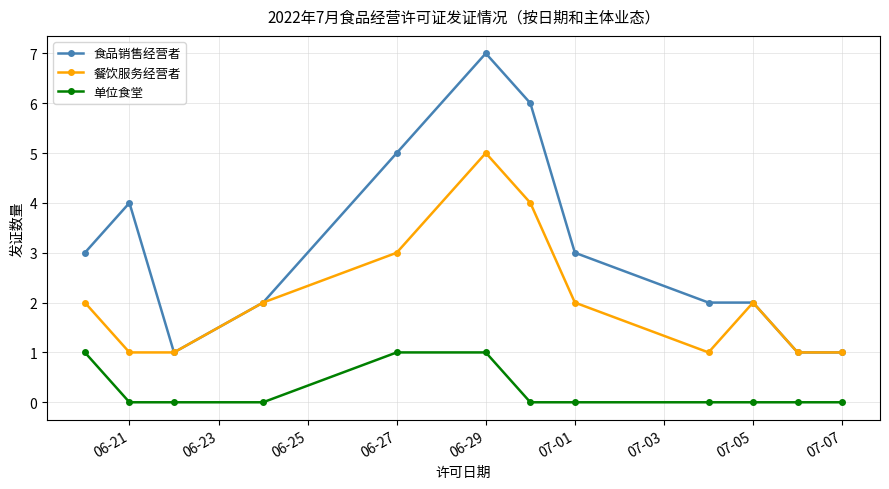

True or false: 食品销售经营者 and 单位食堂 intersect in this chart.

False